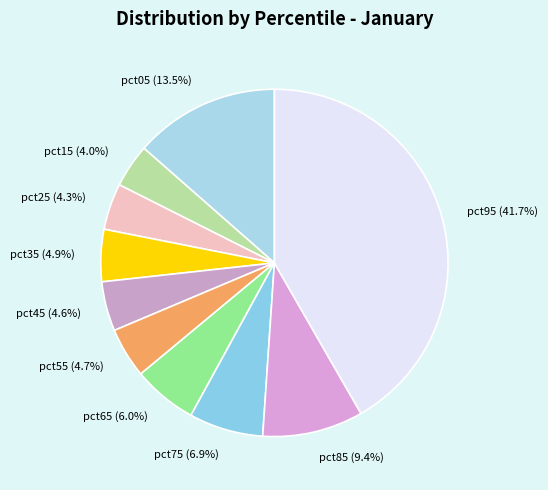

Does pct35 represent more than half of the total?

No